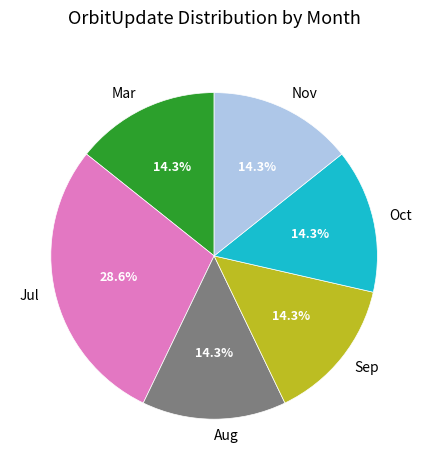

Is there any slice that represents more than half of the pie?

No